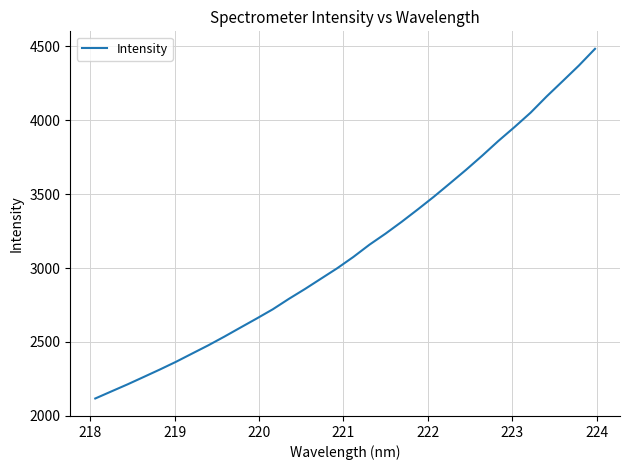

What is the minimum value shown in the chart?

2117.6